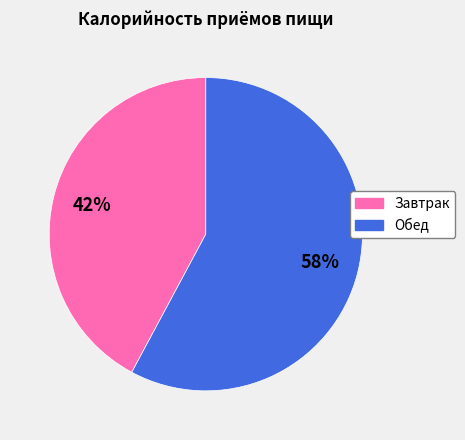

Do Завтрак and Обед together represent more than half of the pie?

Yes